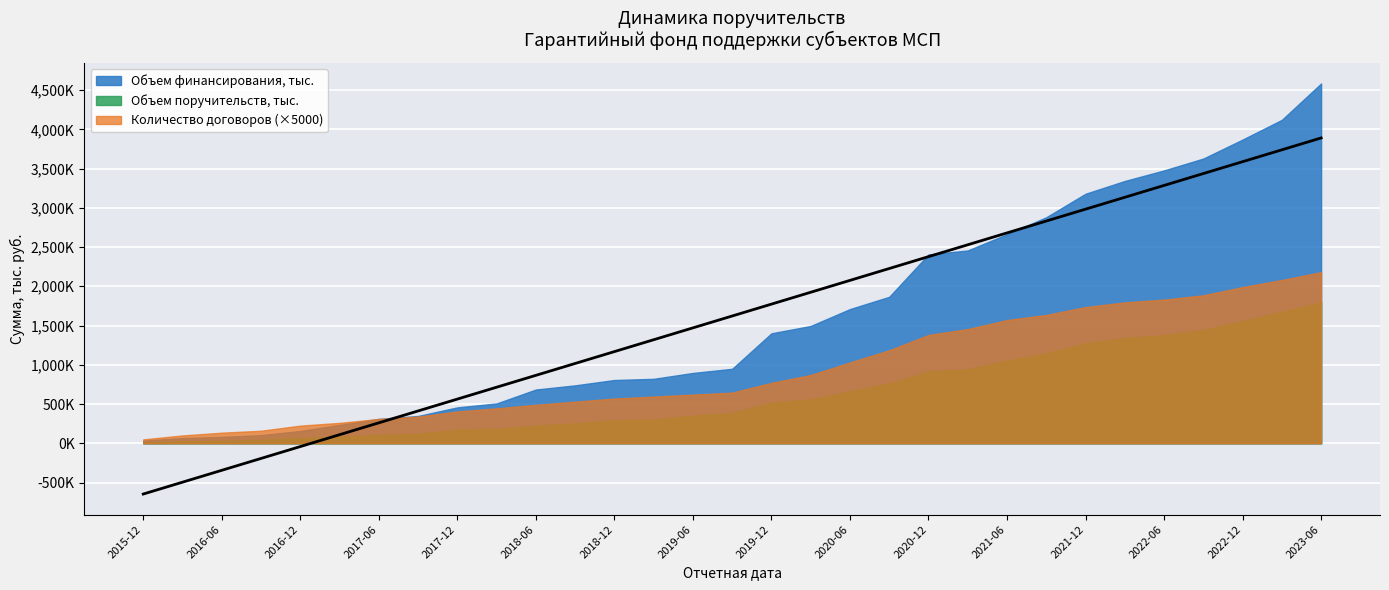

True or false: Объем поручительств, тыс. and Объем финансирования, тыс. intersect in this chart.

False